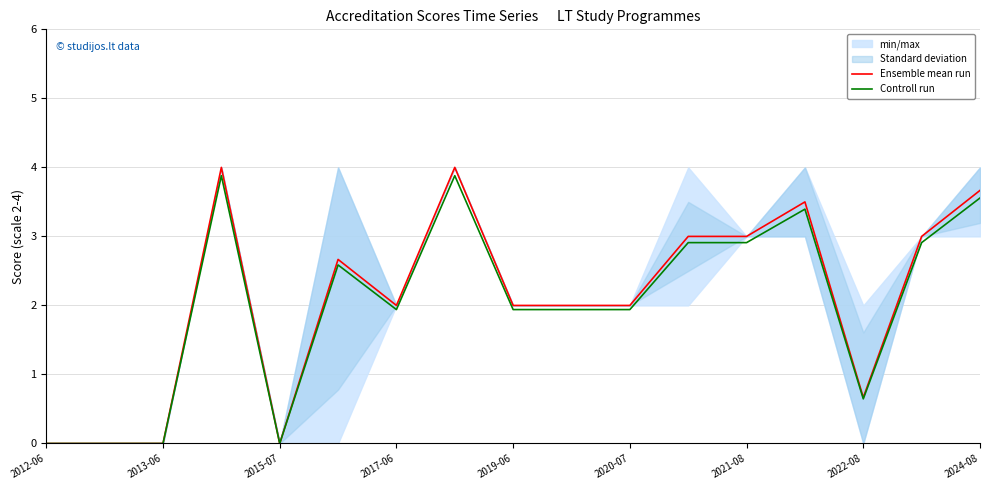

In Controll run, how many points are lower than both neighbors (excluding endpoints)?

3